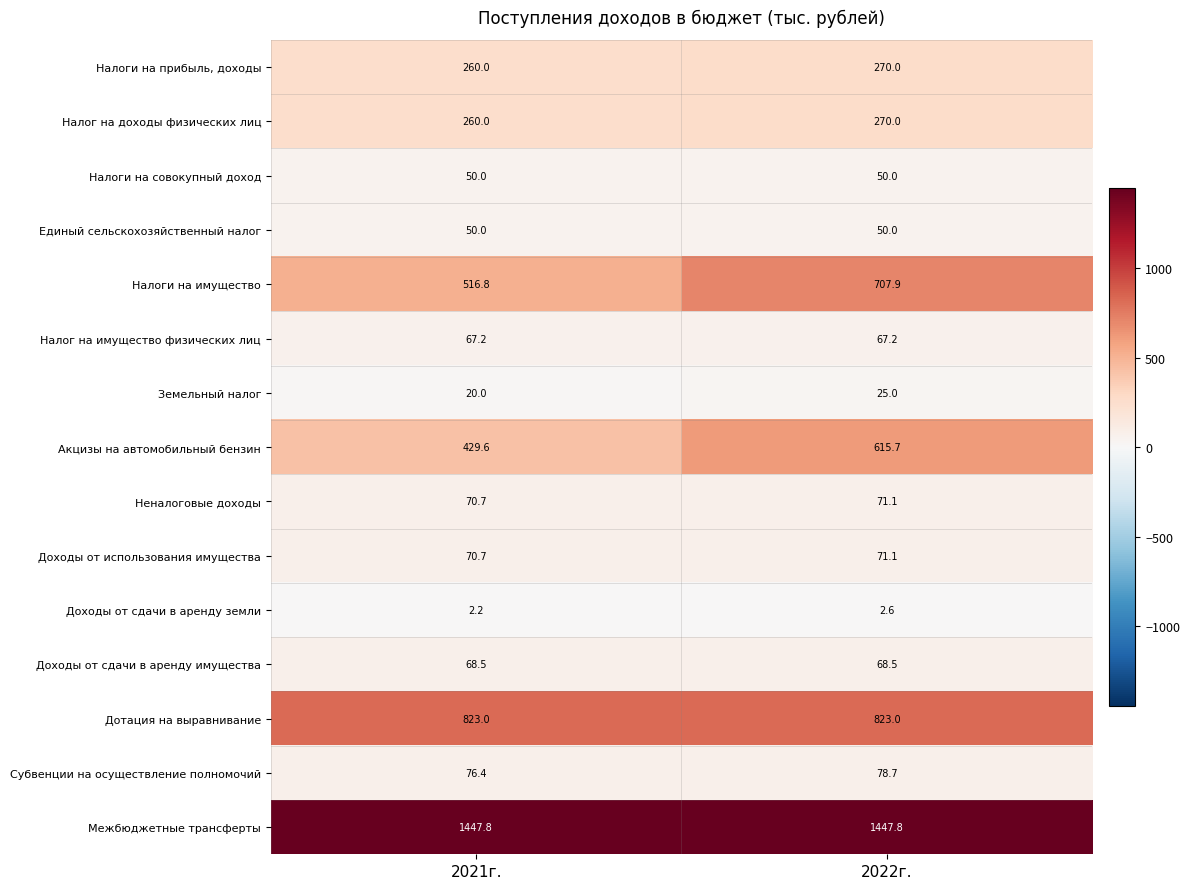

What is the sum of all Межбюджетные трансферты values?

2895.6